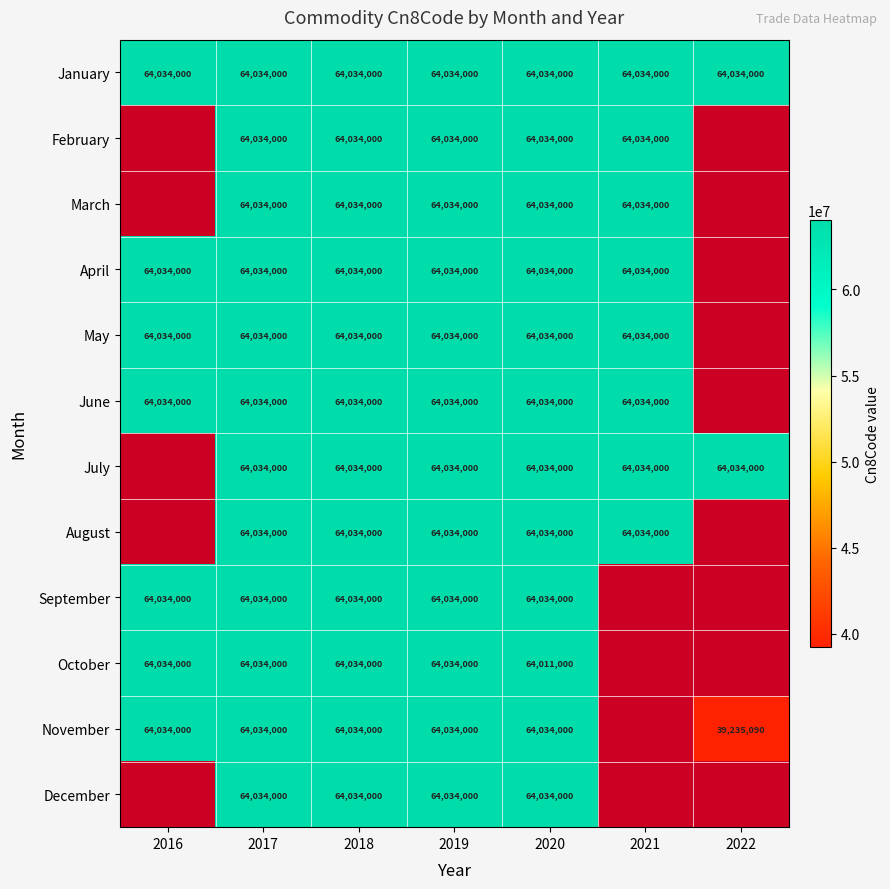

What is the lowest value of the January series?

64034000